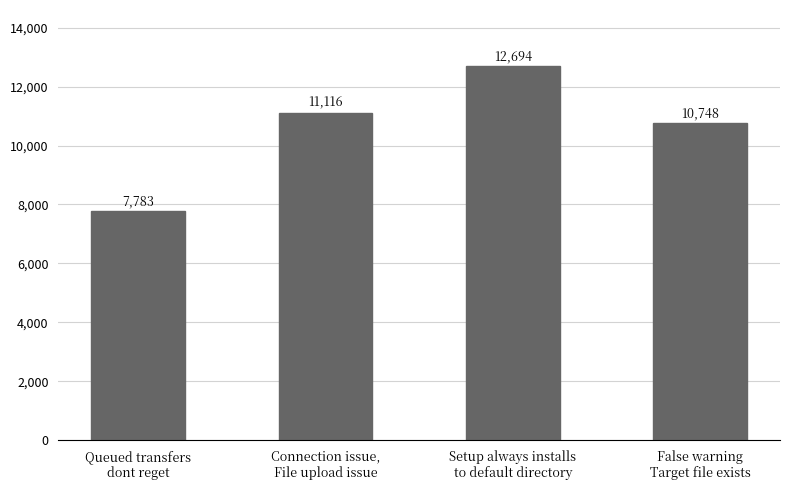

What is the sum of the values at Setup always installs
to default directory and False warning
Target file exists?

23442